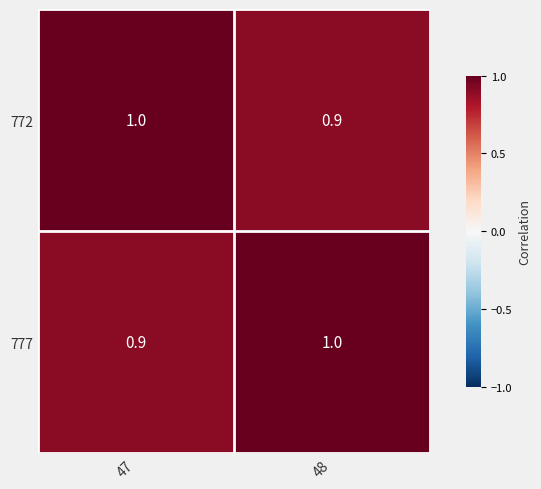

List the labels in order of 772 value, largest first.

47, 48